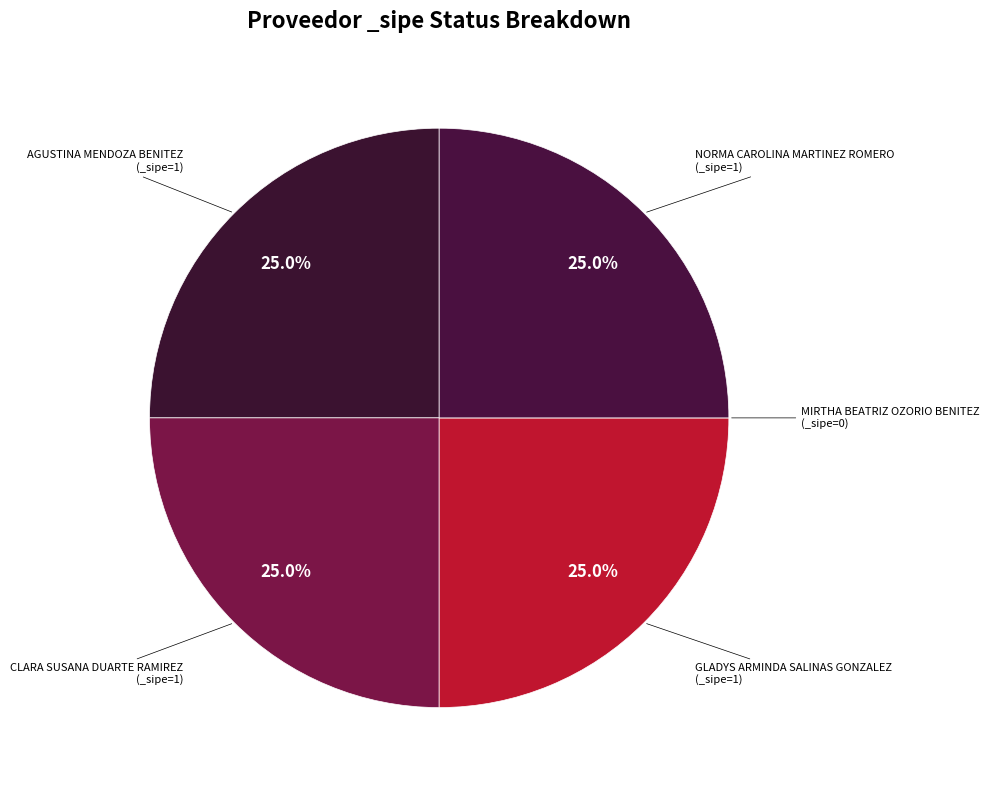

How many segments does this pie chart have?

5